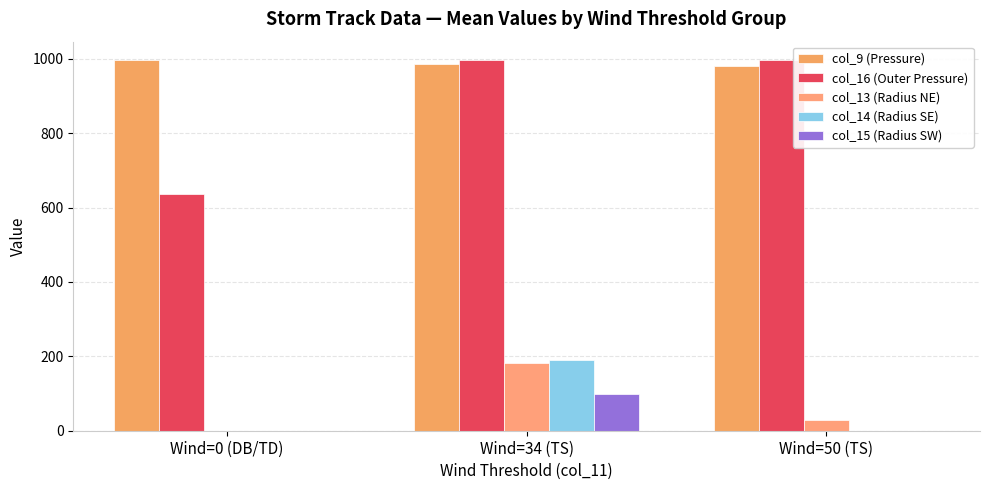

Which series has the largest total across all categories?

col_9 (Pressure)